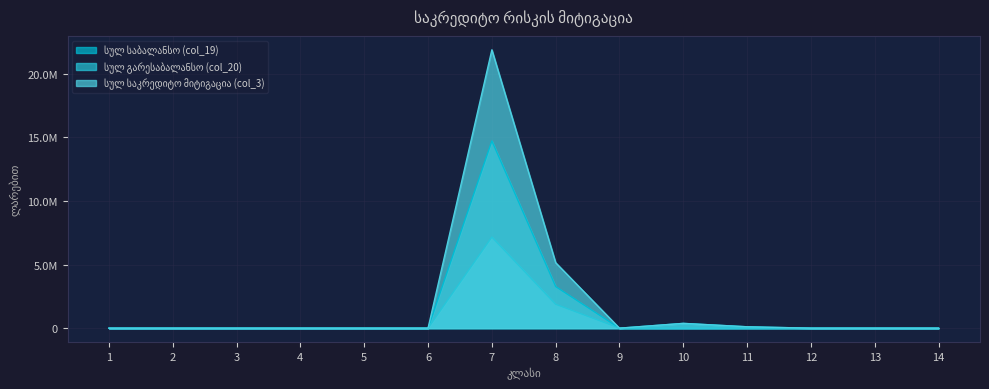

How many positive values does the სულ საბალანსო (col_19) series have?

4